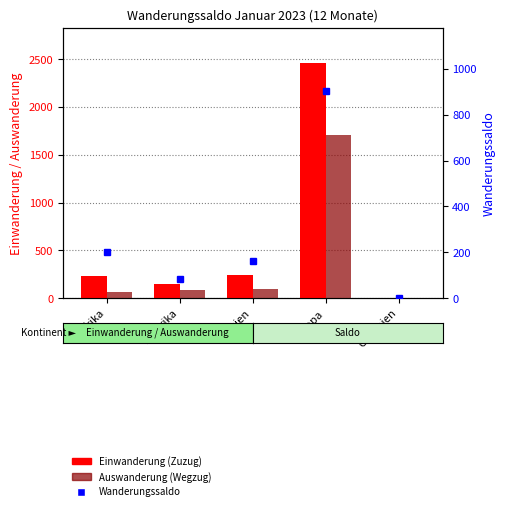

Which series has the widest spread of values?

Einwanderung (Zuzug)